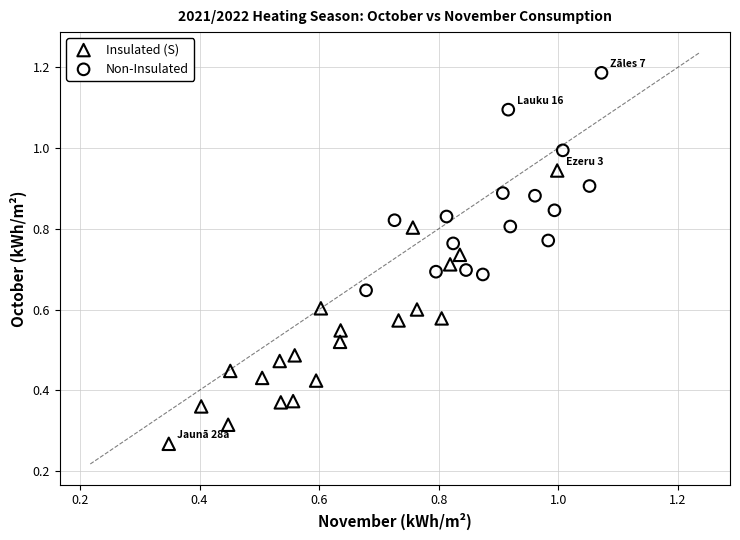

Which series contains the lowest Y value?

Insulated (S)